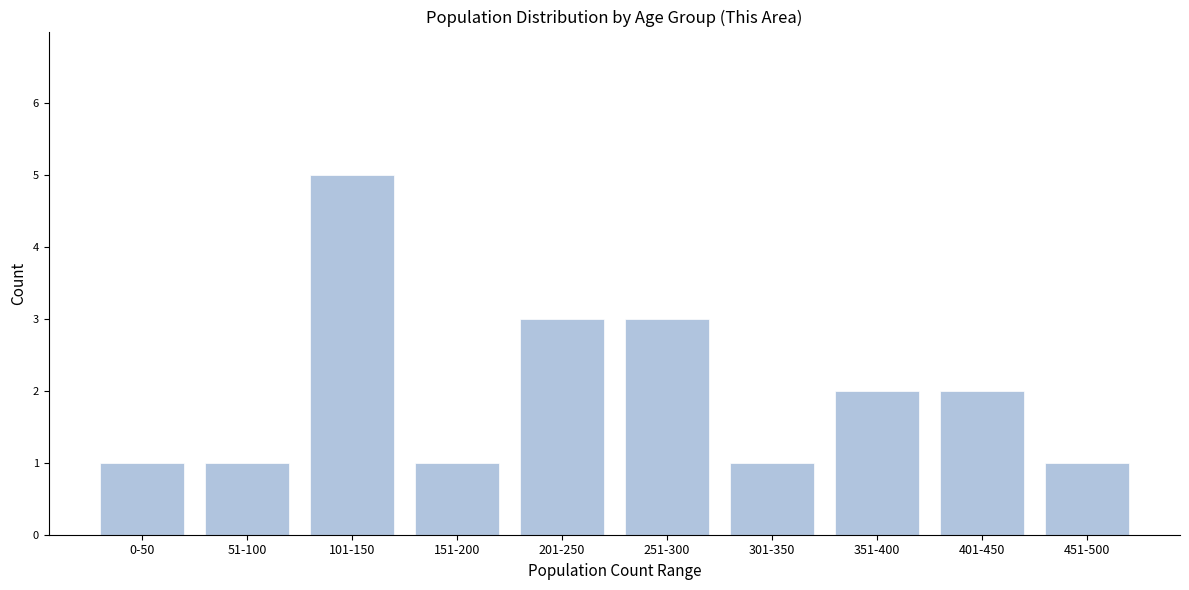

Reading left to right, what are all the values shown in this chart?

1	1	5	1	3	3	1	2	2	1